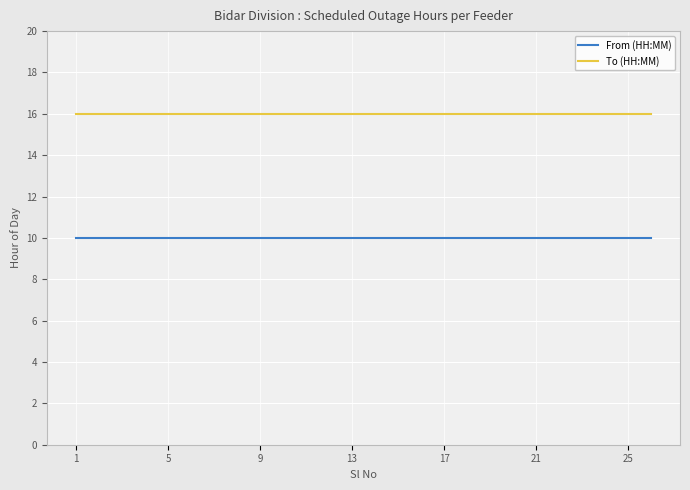

List the series in order of their overall mean, lowest first.

From (HH:MM), To (HH:MM)